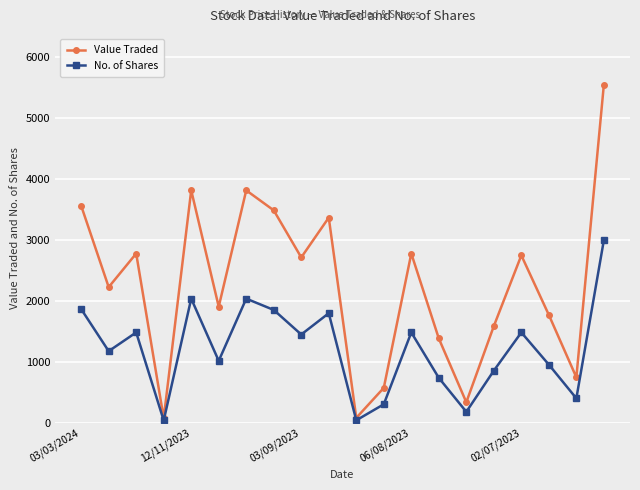

Which series has the largest total across all categories?

Value Traded